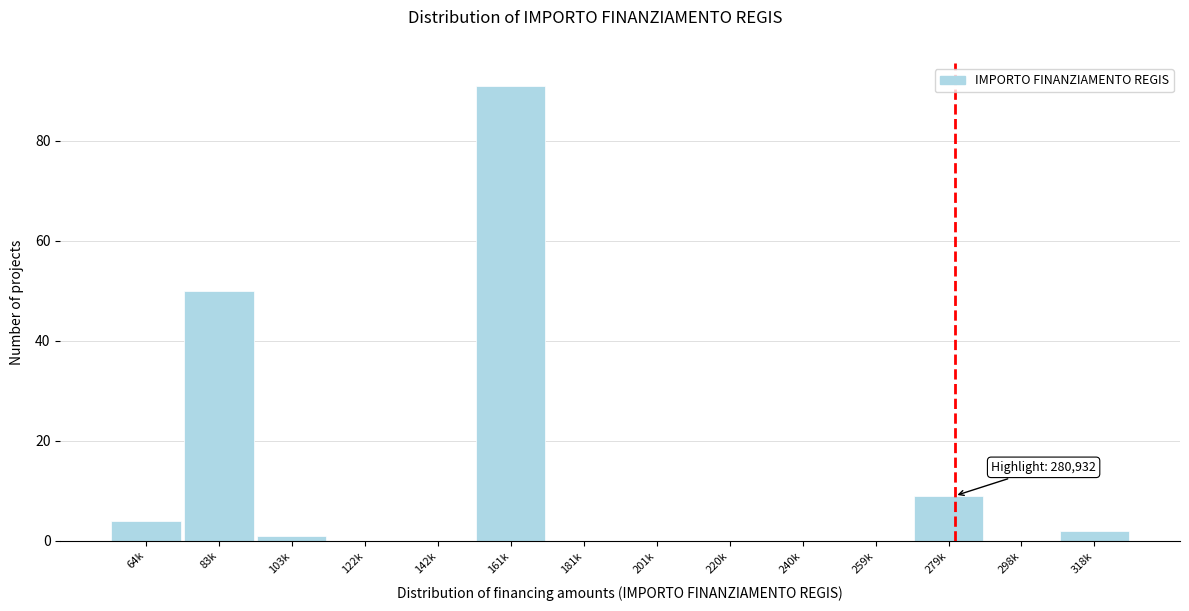

Reading left to right, list all the values displayed in this chart.

64k=4	83k=50	103k=1	122k=0	142k=0	161k=91	181k=0	201k=0	220k=0	240k=0	259k=0	279k=9	298k=0	318k=2